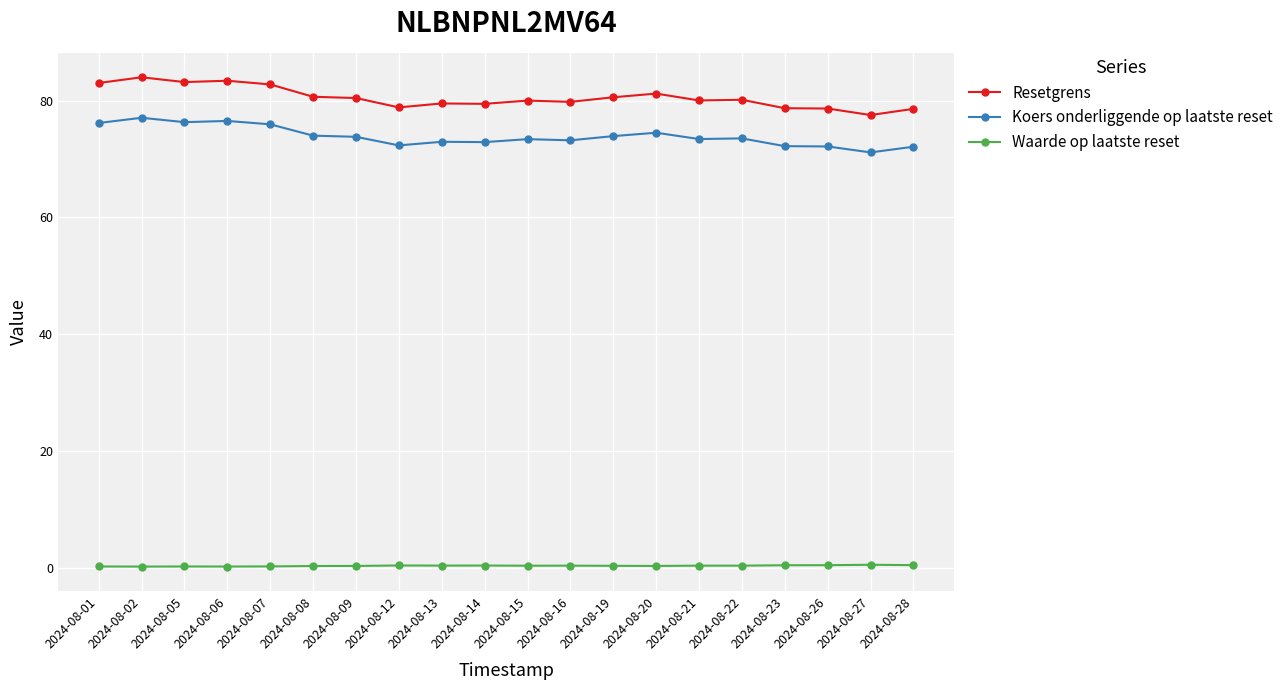

What is the spread (max minus min) of values at 2024-08-26?

78.2